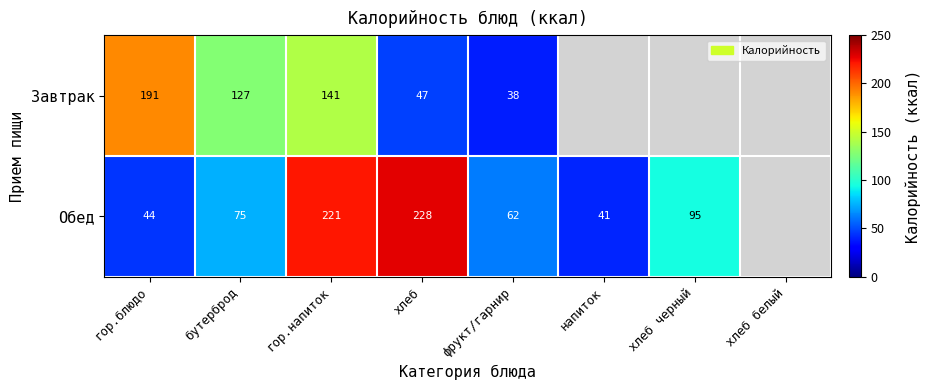

What is the minimum value shown in the chart?

38.2